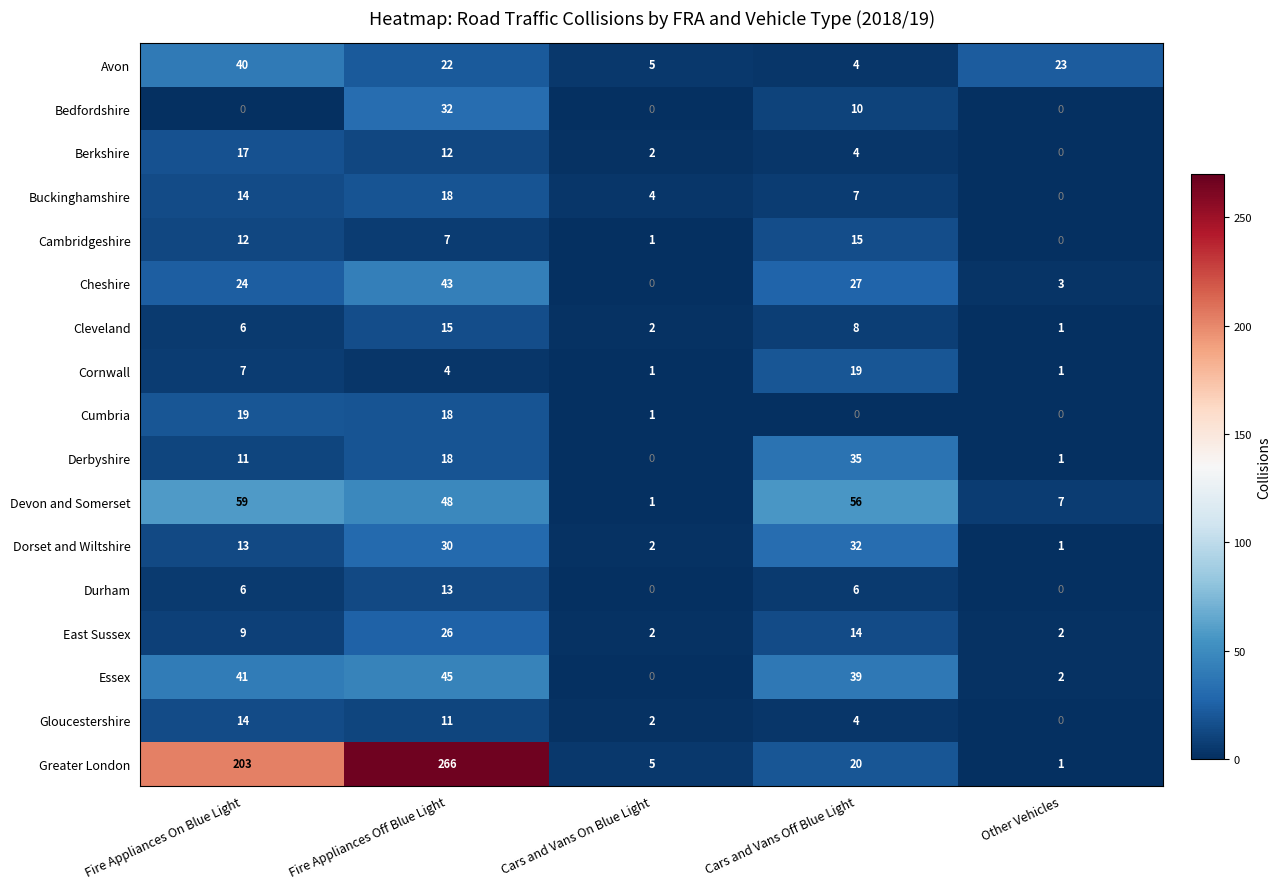

Which series has the largest total across all categories?

Greater London